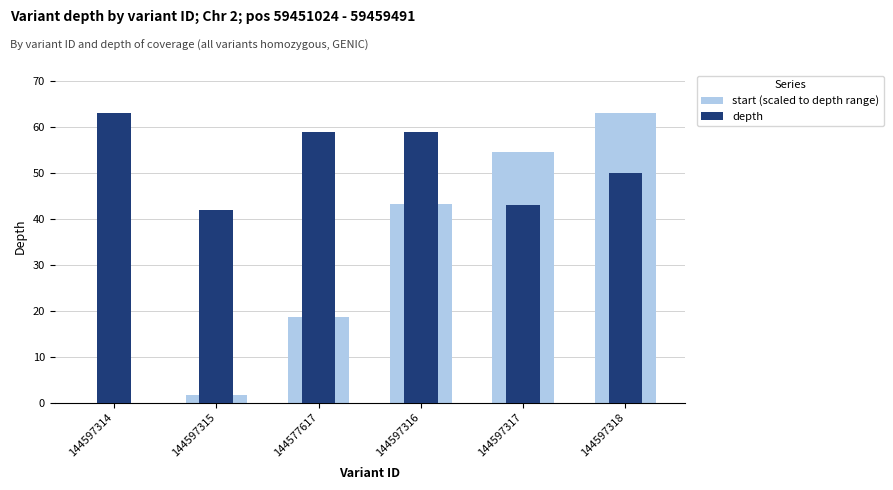

What is the total value across all series at 144577617?

77.6